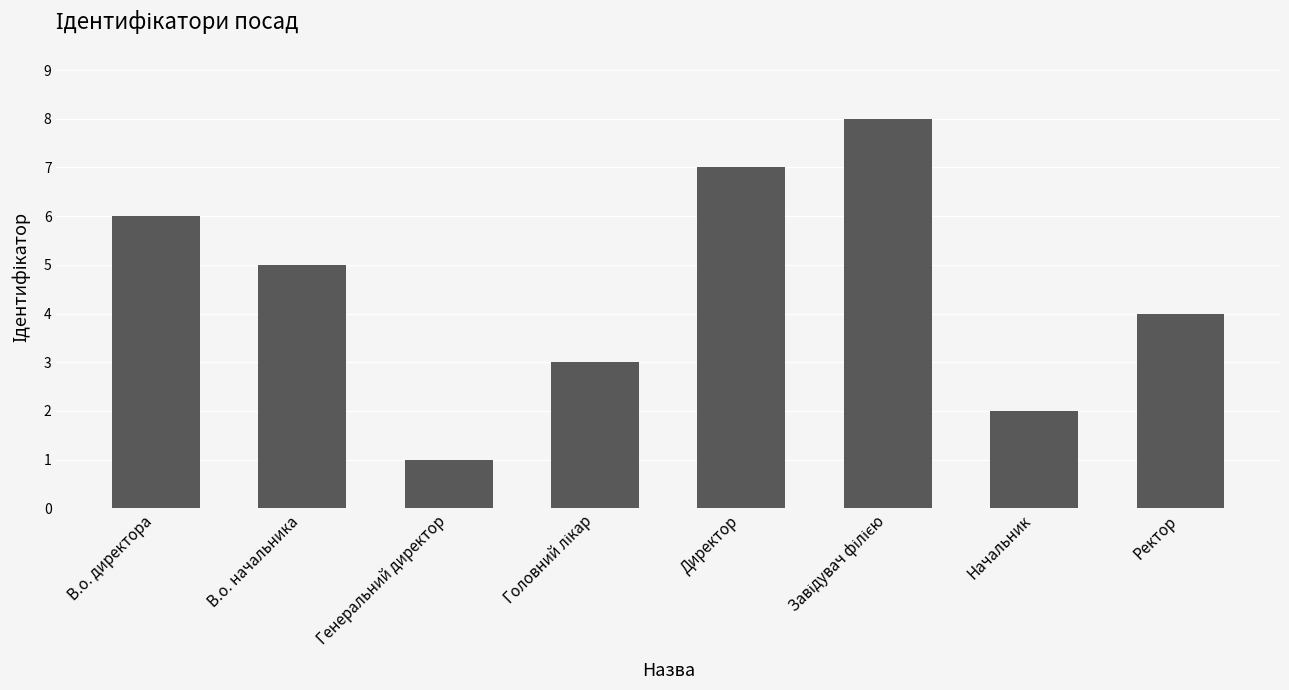

What is the change in value from Директор to Ректор?

-3